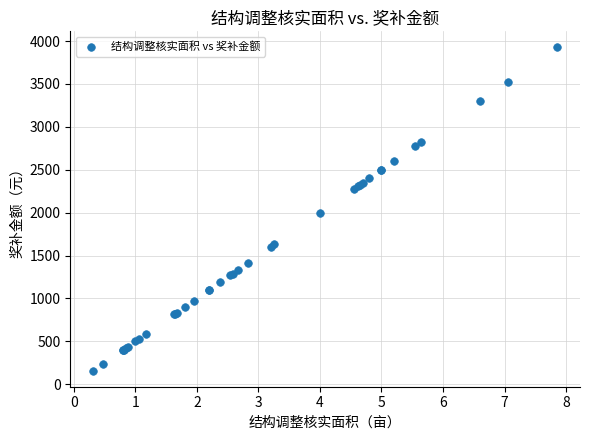

What Y value in the scatter plot is closest to 2042?

2000